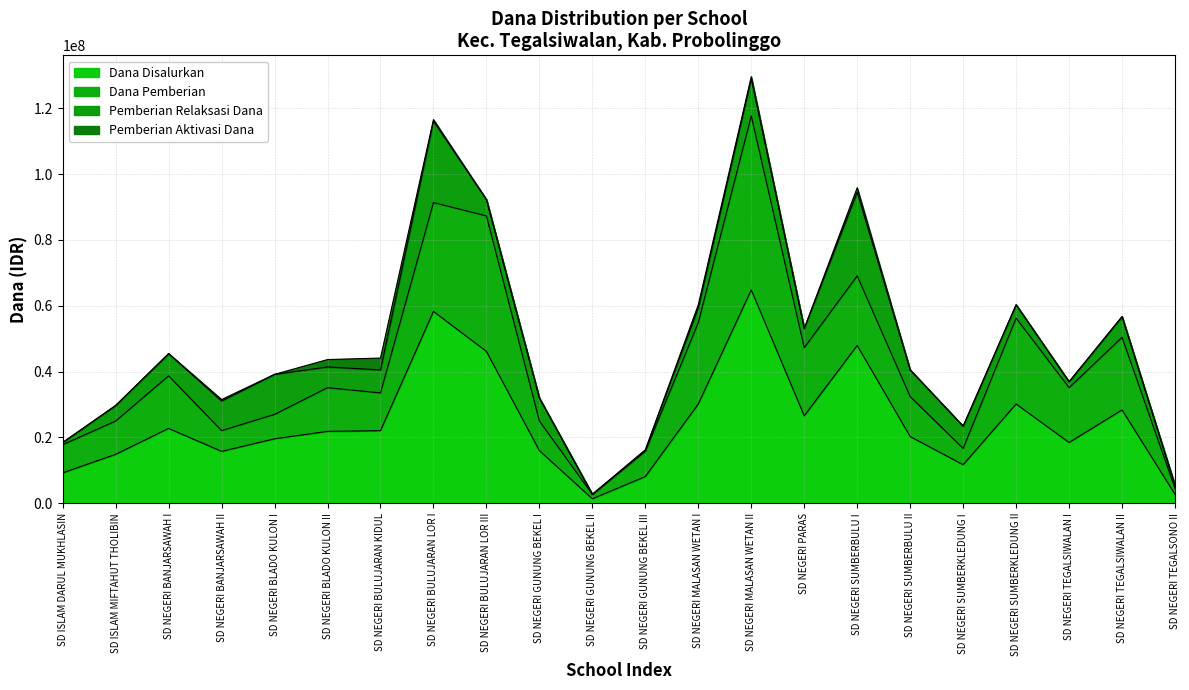

At which label does Dana Disalurkan reach its peak?

SD NEGERI MALASAN WETAN II